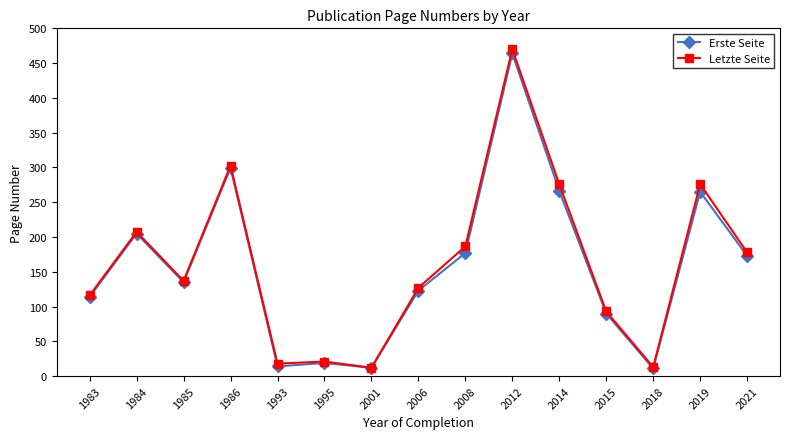

At which category is the sum across all series the highest?

2012